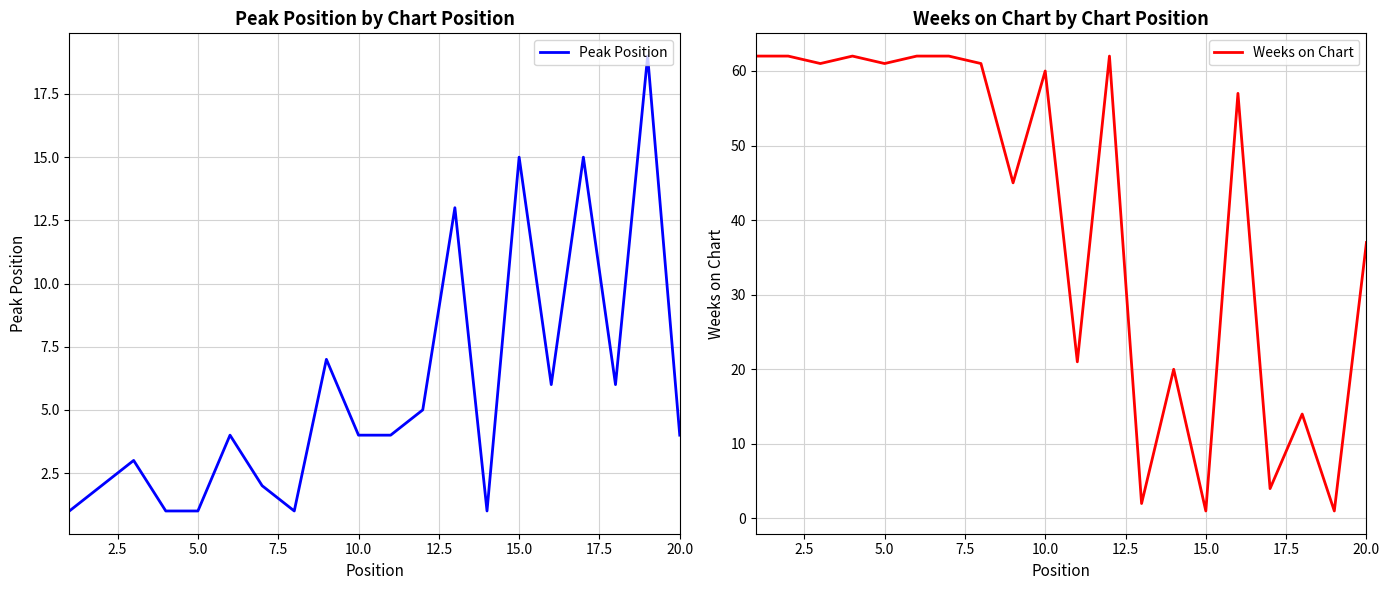

List the series in order of their peak value, lowest first.

Peak Position, Weeks on Chart